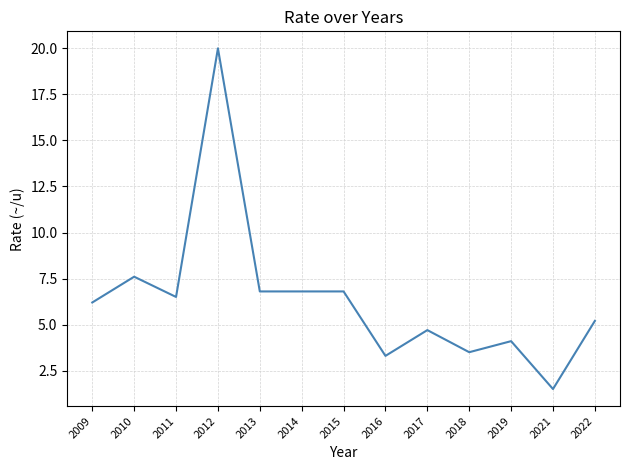

How many values are below 6?

6